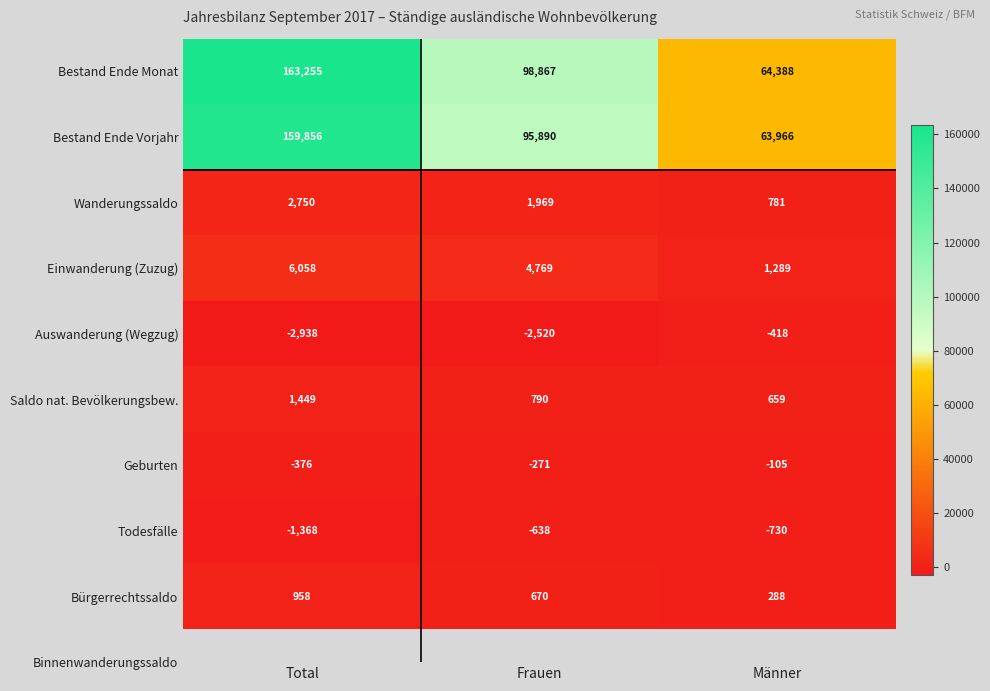

What is the total value across all series at Männer?

130118